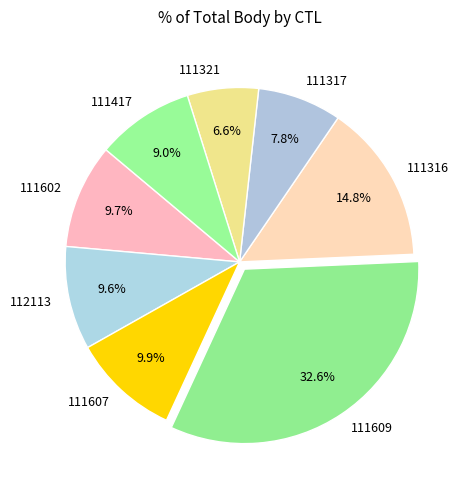

To the nearest percent, what is the difference between the largest and smallest slice percentages?

26%